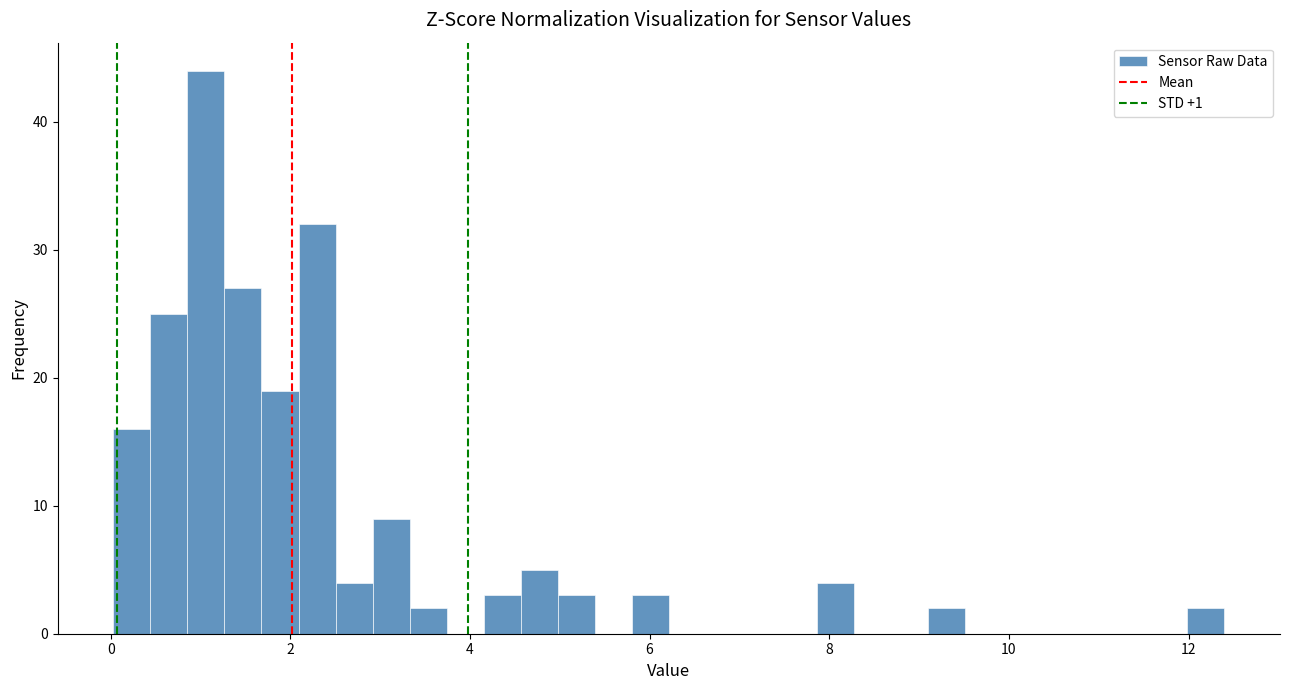

Read against the x-axis, roughly where is the centre of the tallest bar?

1.0